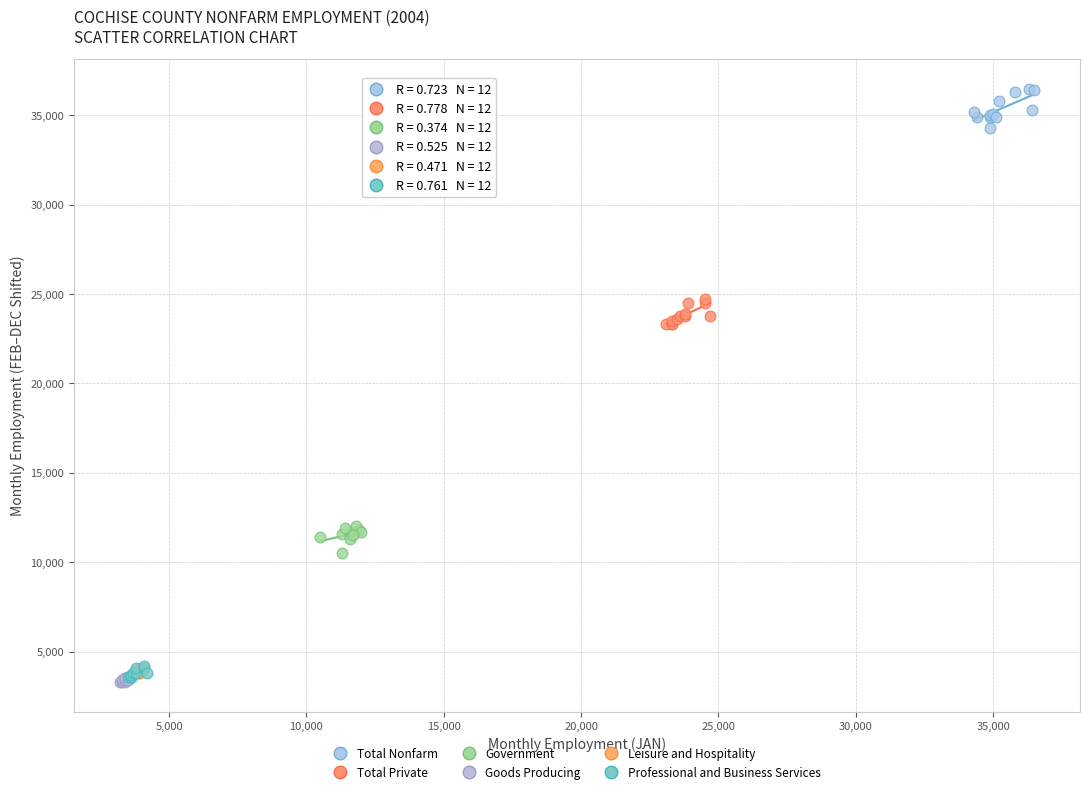

Which series has the widest spread of Y values?

Total Nonfarm